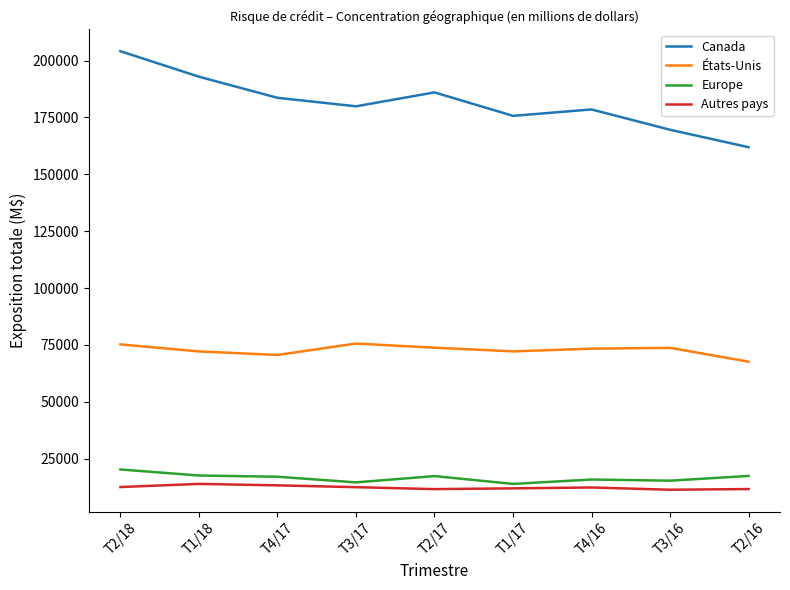

What is the total value across all series at T4/16?

280021